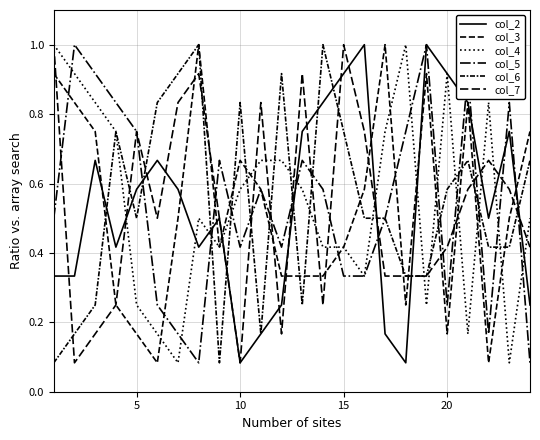

Reading left to right, extract all data points from this chart.

col_2: 0.3	0.3	0.7	0.4	0.6	0.7	0.6	0.4	0.5	0.1	0.2	0.2	0.8	0.8	0.9	1.0	0.2	0.1	1.0	0.9	0.8	0.5	0.8	0.2
col_3: 0.9	0.8	0.8	0.2	0.2	0.1	0.5	1.0	0.4	0.7	0.6	0.3	0.3	0.3	0.4	0.6	1.0	0.2	0.9	0.2	0.8	0.1	0.5	0.8
col_4: 1.0	0.9	0.8	0.8	0.2	0.2	0.1	0.5	0.4	0.6	0.7	0.7	0.6	0.4	0.4	0.3	0.8	1.0	0.2	0.9	0.2	0.8	0.1	0.5
col_5: 0.5	1.0	0.9	0.8	0.8	0.2	0.2	0.1	0.7	0.4	0.6	0.4	0.7	0.6	0.3	0.3	0.5	0.8	1.0	0.2	0.9	0.2	0.8	0.1
col_6: 0.1	0.2	0.2	0.8	0.5	0.8	0.9	1.0	0.1	0.8	0.2	0.9	0.2	1.0	0.8	0.5	0.5	0.3	0.3	0.6	0.7	0.4	0.4	0.7
col_7: 1.0	0.1	0.2	0.2	0.8	0.5	0.8	0.9	0.5	0.1	0.8	0.2	0.9	0.2	1.0	0.8	0.3	0.3	0.3	0.4	0.6	0.7	0.6	0.4